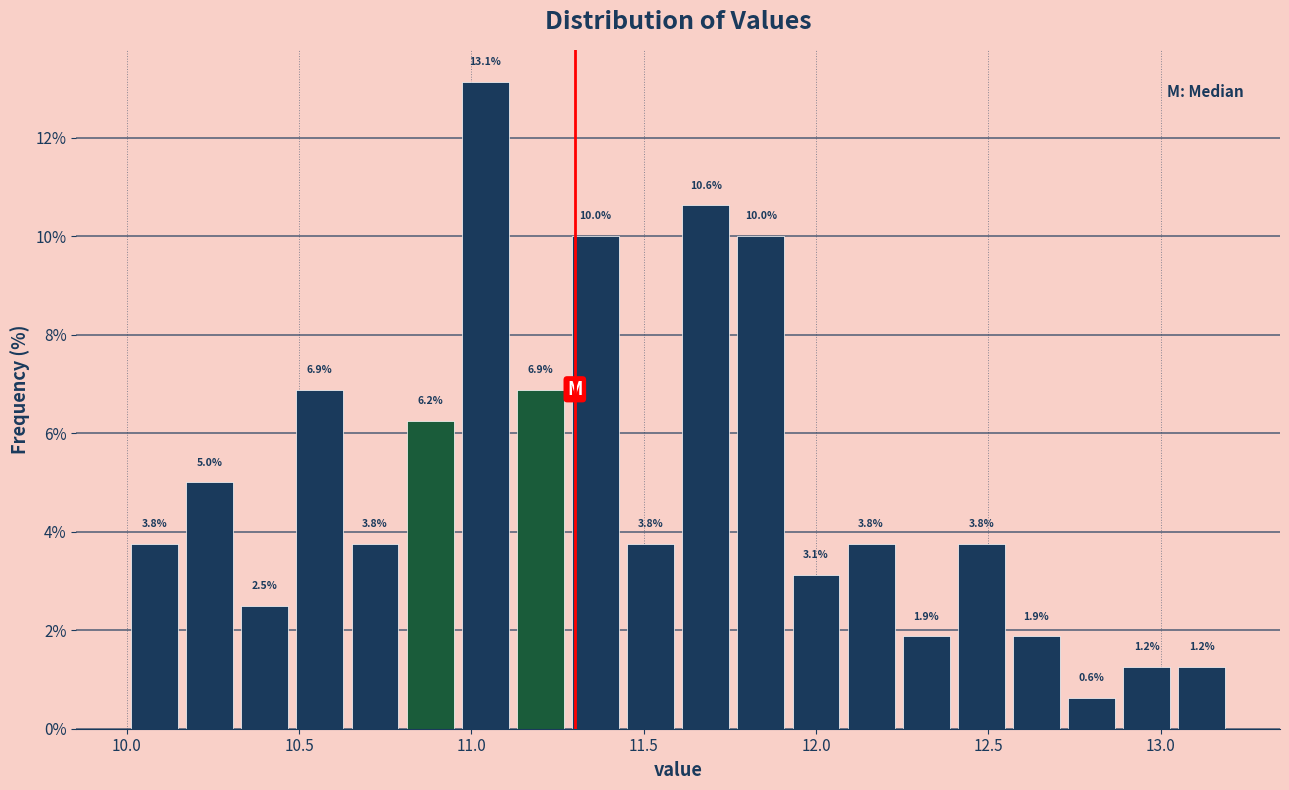

Read against the x-axis, roughly where is the centre of the tallest bar?

11.05